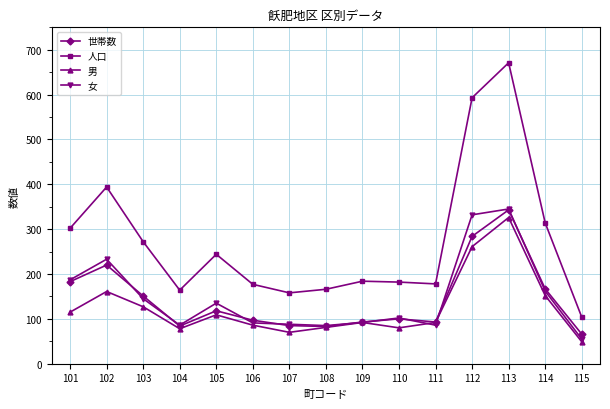

Which series has the largest total across all categories?

人口